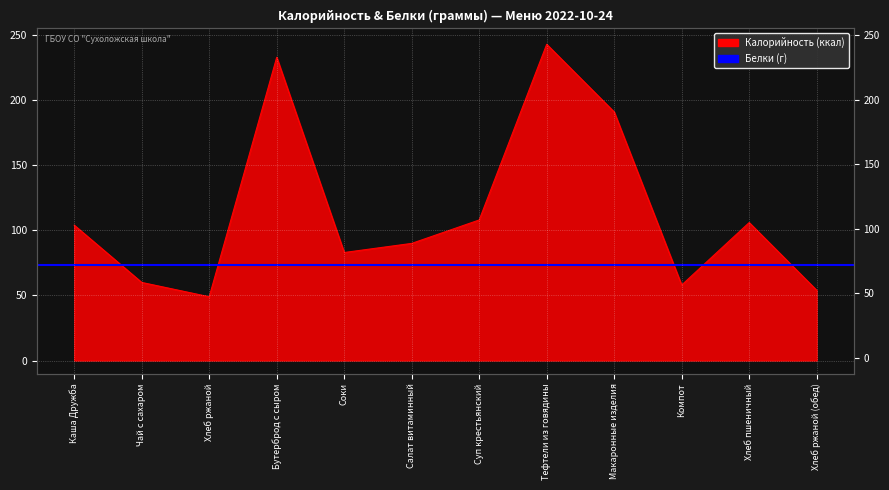

How many interior local valleys (lower than both neighbors) does the data have?

3